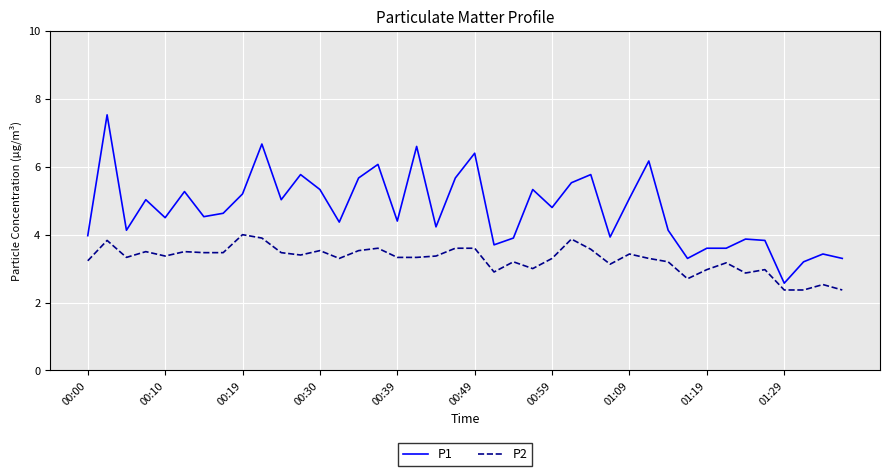

List the series in order of their overall mean, lowest first.

P2, P1